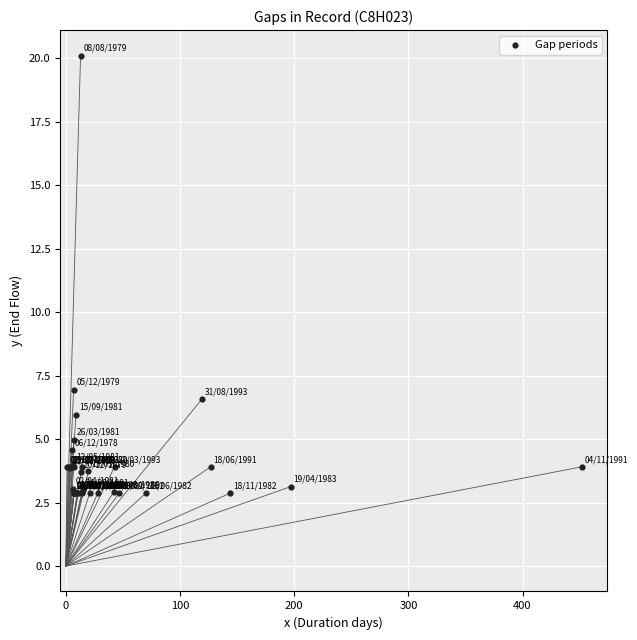

What Y value in the scatter plot is closest to 11?

6.9